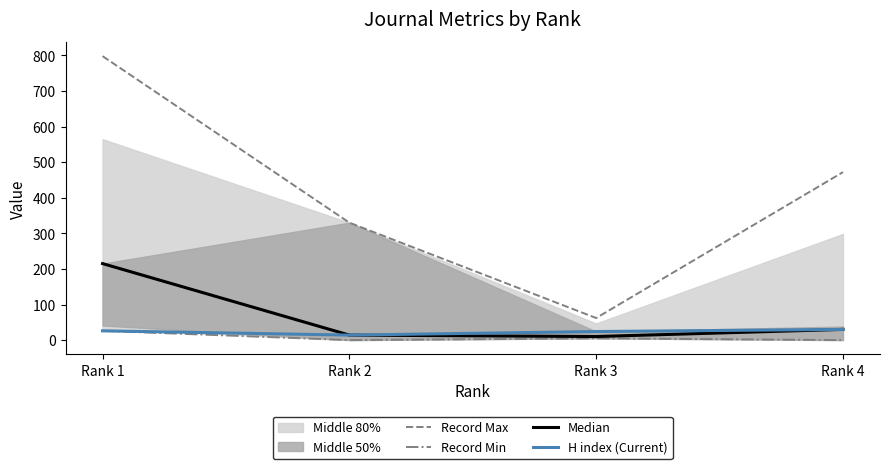

The value of Record Max at Rank 1 is 798. True or false?

True